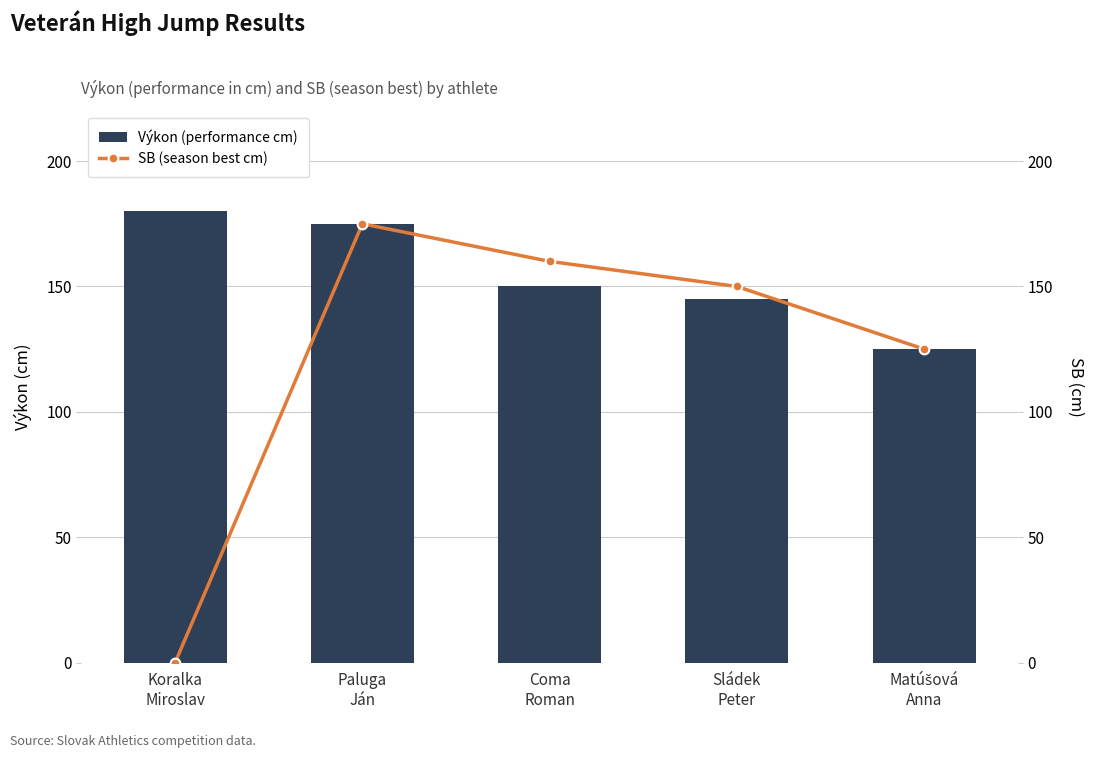

Rank the series at Paluga
Ján from highest to lowest value.

Výkon (performance cm), SB (season best cm)